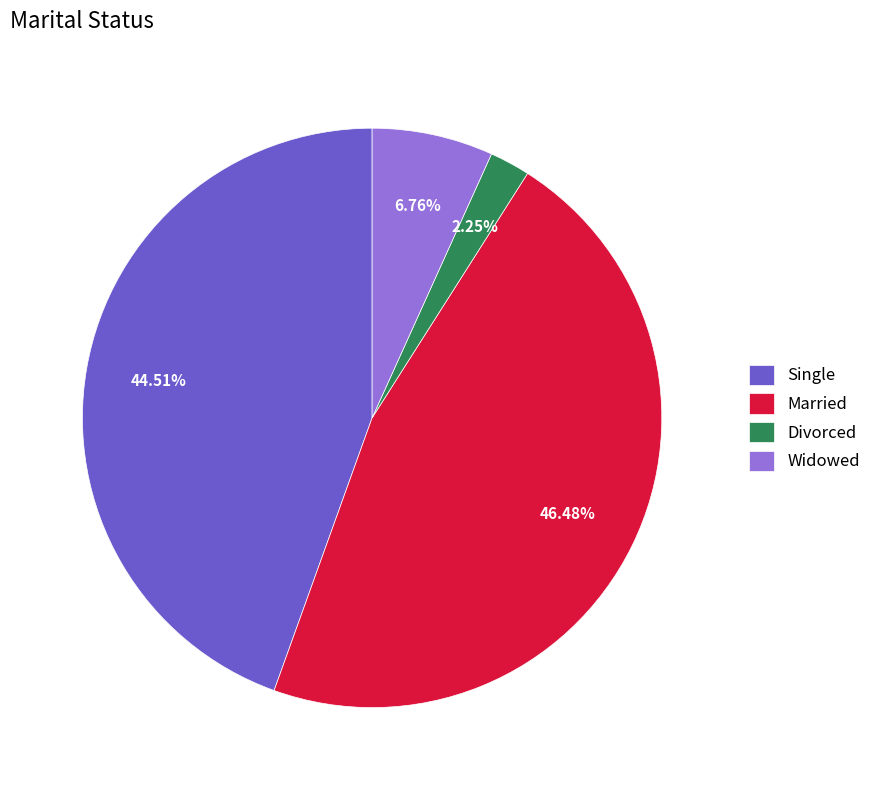

To the nearest percent, what is the combined percentage of Single and Married?

91%